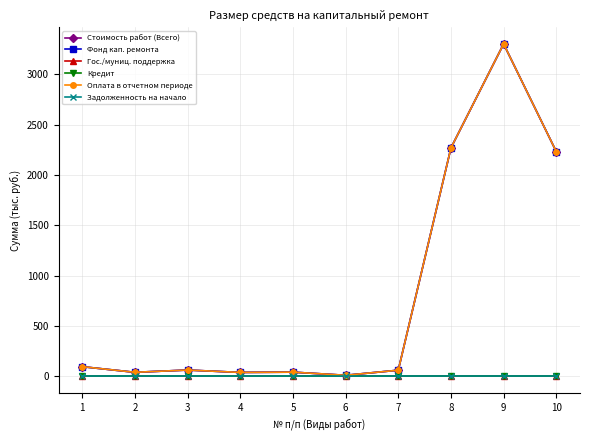

Reading left to right, list all the values displayed in this chart.

Стоимость работ (Всего): 1=97.1	2=41.1	3=63.5	4=40.0	5=42.7	6=11.5	7=62.1	8=2270.3	9=3303.2	10=2233.3
Фонд кап. ремонта: 1=97.1	2=41.1	3=63.5	4=40.0	5=42.7	6=11.5	7=62.1	8=2270.3	9=3303.2	10=2233.3
Гос./муниц. поддержка: 1=0.0	2=0.0	3=0.0	4=0.0	5=0.0	6=0.0	7=0.0	8=0.0	9=0.0	10=0.0
Кредит: 1=0.0	2=0.0	3=0.0	4=0.0	5=0.0	6=0.0	7=0.0	8=0.0	9=0.0	10=0.0
Оплата в отчетном периоде: 1=97.1	2=41.1	3=63.5	4=40.0	5=42.7	6=11.5	7=62.1	8=2270.3	9=3303.2	10=2233.3
Задолженность на начало: 1=0.0	2=0.0	3=0.0	4=0.0	5=0.0	6=0.0	7=0.0	8=0.0	9=0.0	10=0.0